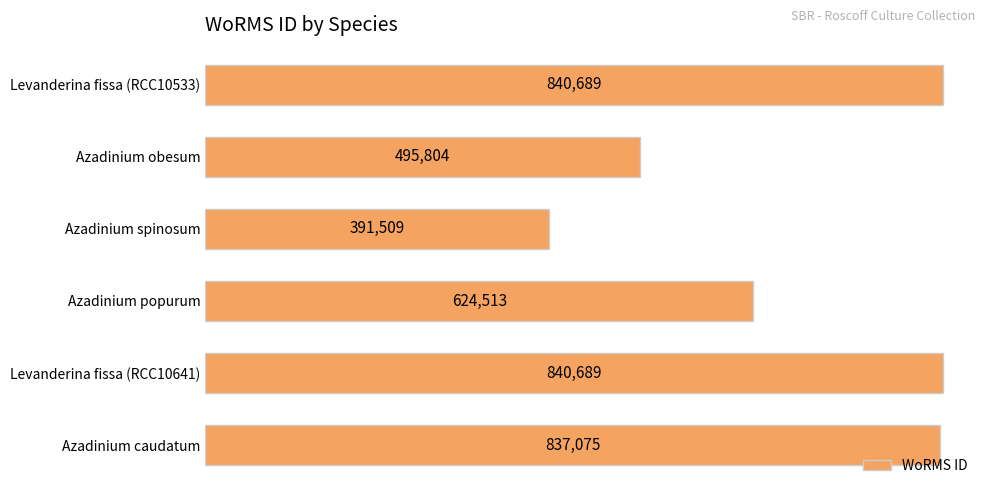

Does the chart contain stacked bars?

No